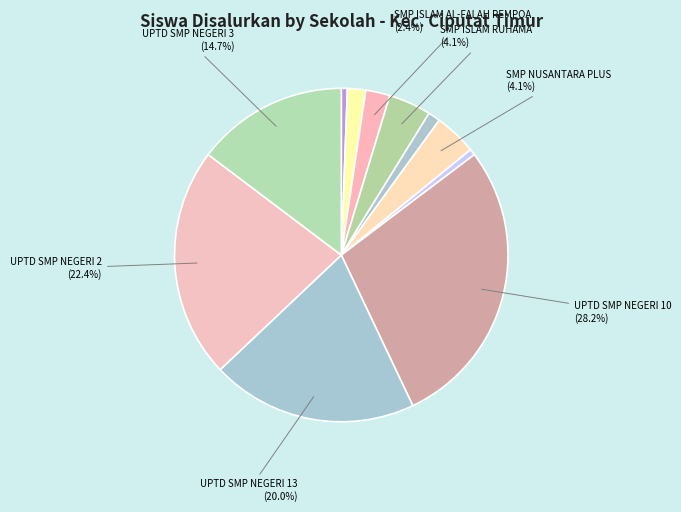

How many segments does this pie chart have?

11